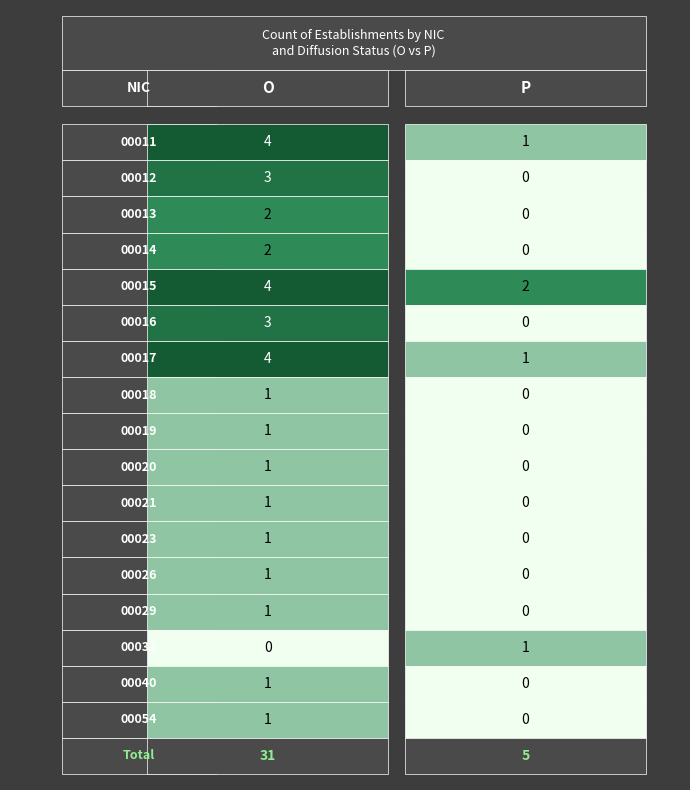

How many 00032 values are between 0 and 1?

2